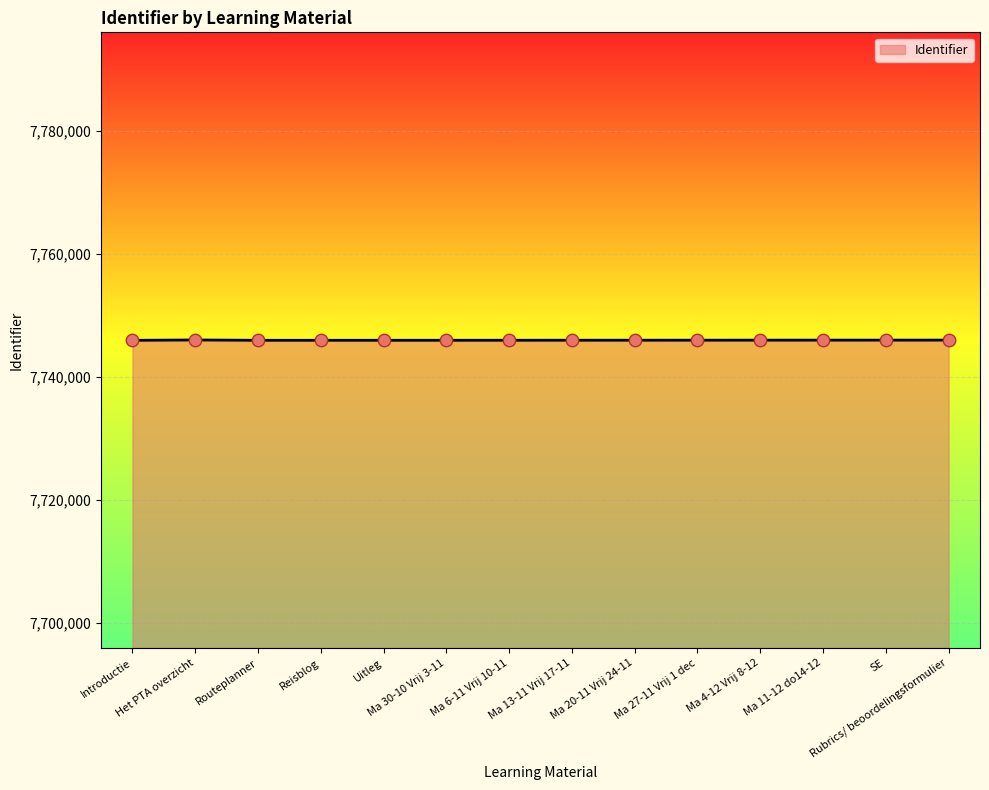

What is the ratio of the value at Uitleg to the value at Ma 20-11 Vrij 24-11?

1.0